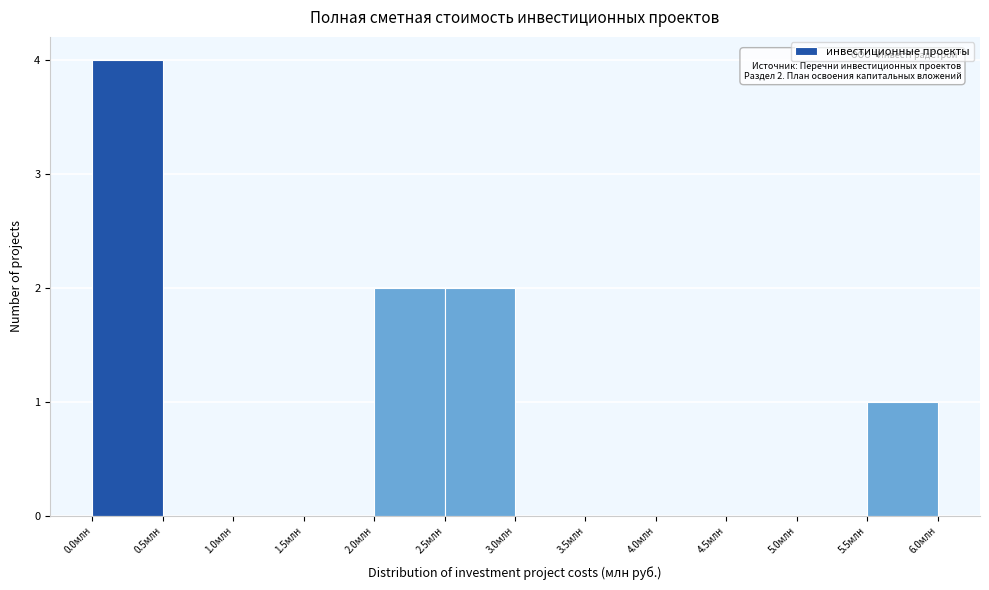

Over which range of the x-axis is the bar tallest?

0.0 to 0.5